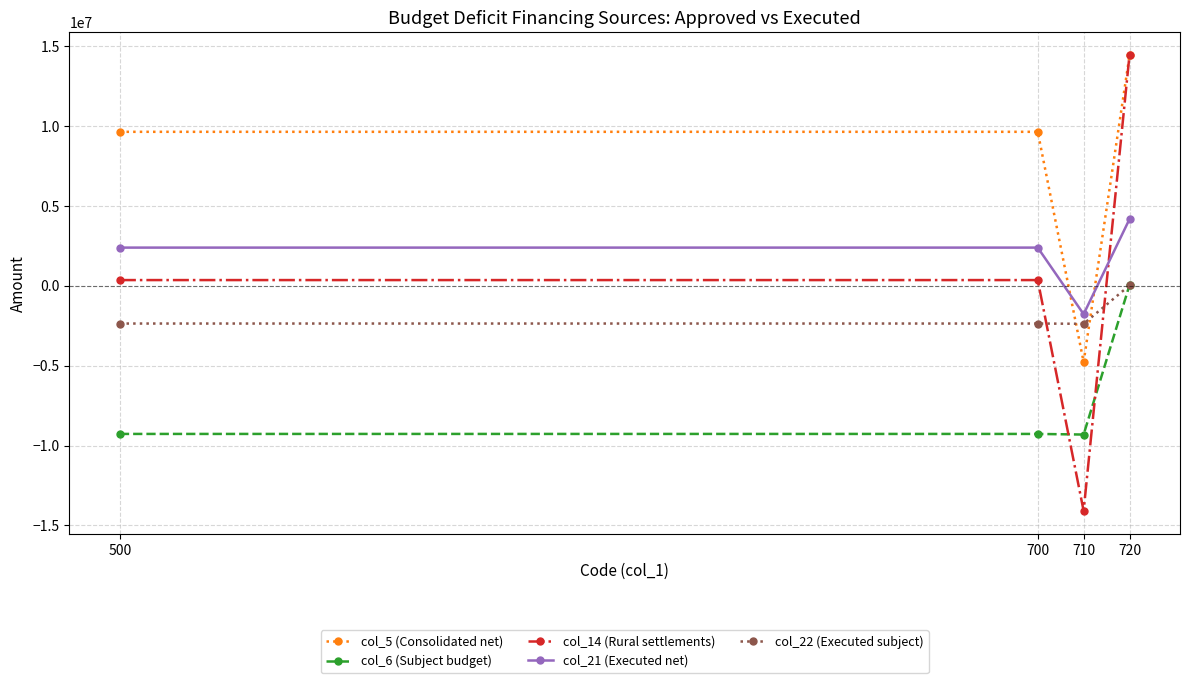

Which series has the largest range (max minus min)?

col_14 (Rural settlements)